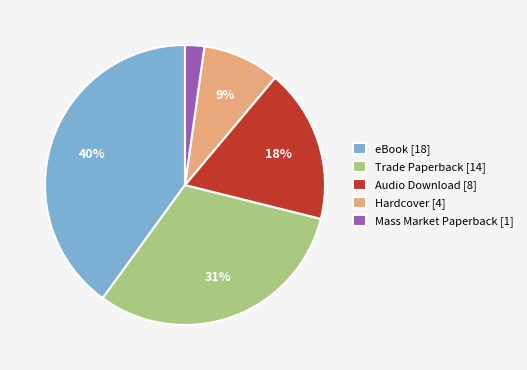

True or false: Trade Paperback accounts for 31% of the total.

True